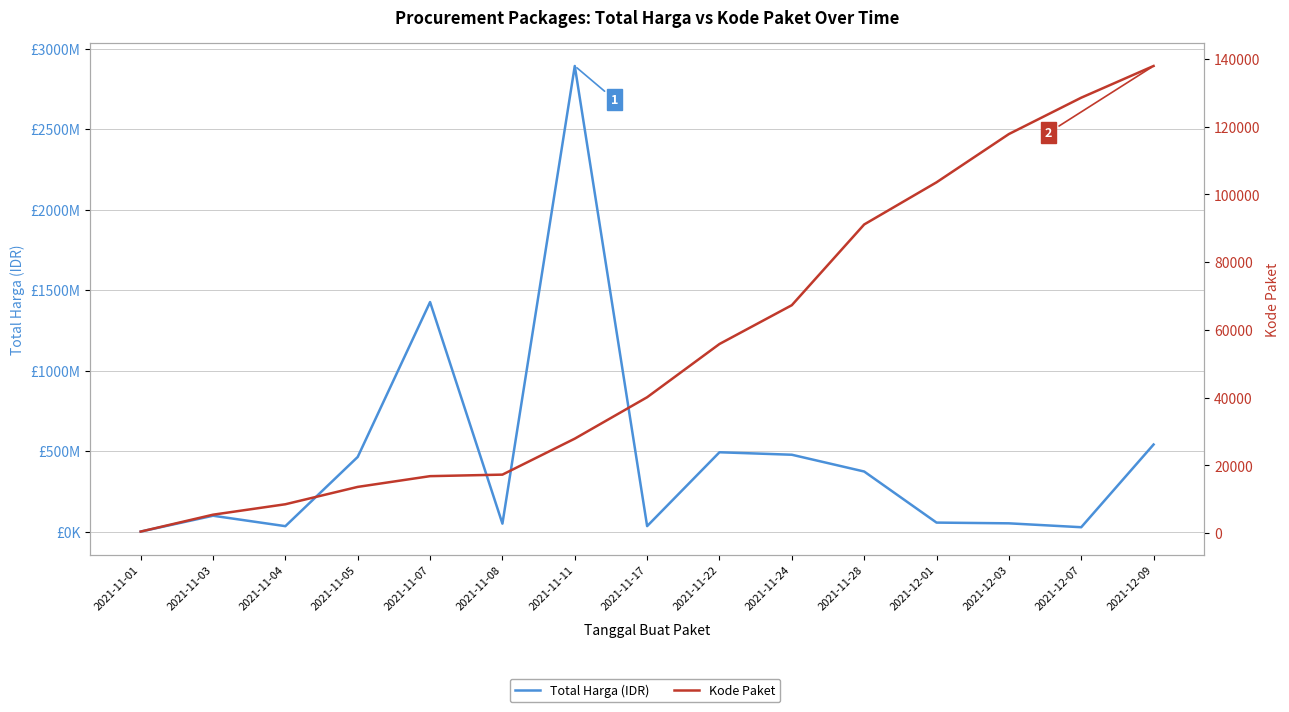

What is the total value across all series at 2021-11-17?

34332112